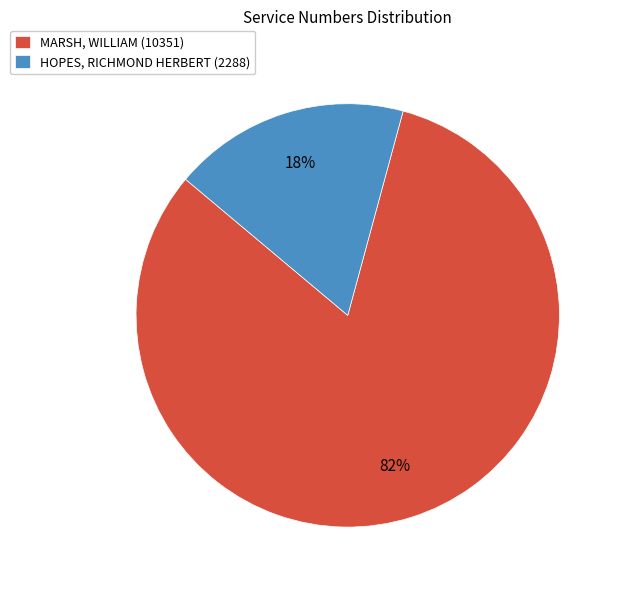

True or false: MARSH, WILLIAM (10351) accounts for 82% of the total.

True